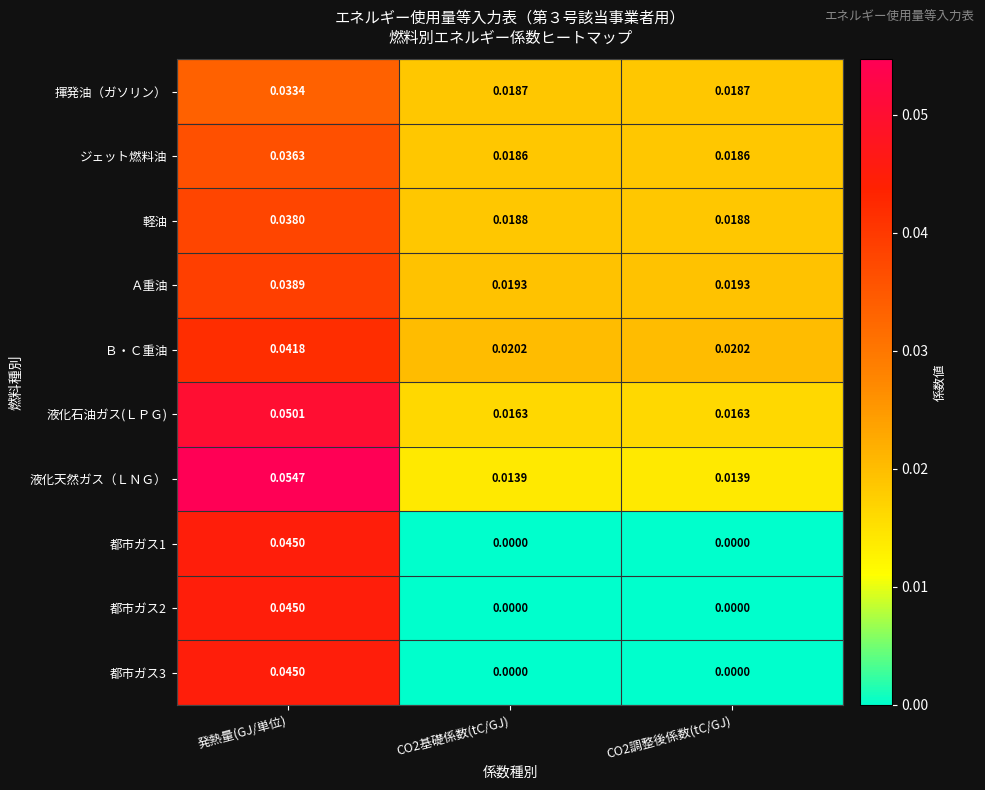

At which category does the chart reach its peak across all series?

発熱量(GJ/単位)